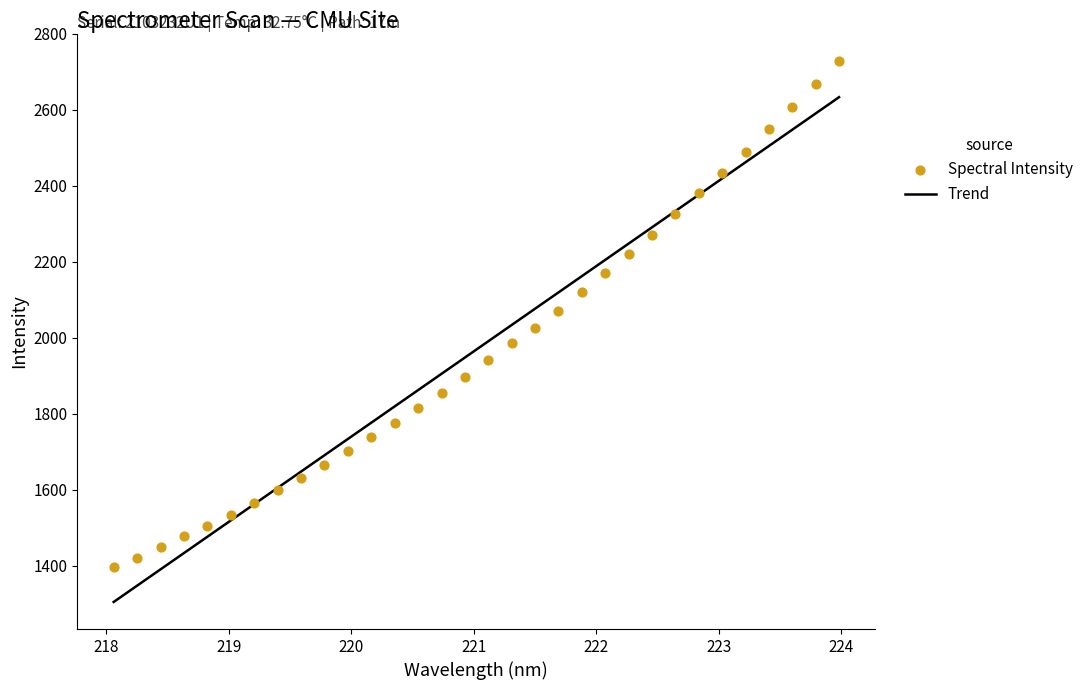

Which series reaches the maximum Y coordinate?

Spectral Intensity